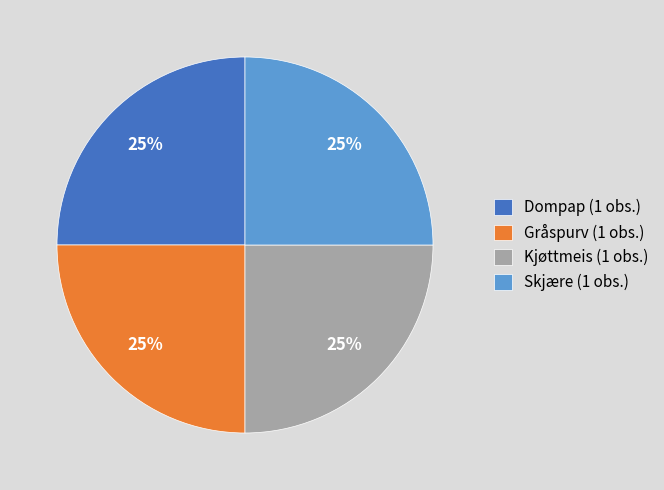

What is the ratio of the value at Gråspurv (1 obs.) to the value at Dompap (1 obs.)?

1.0